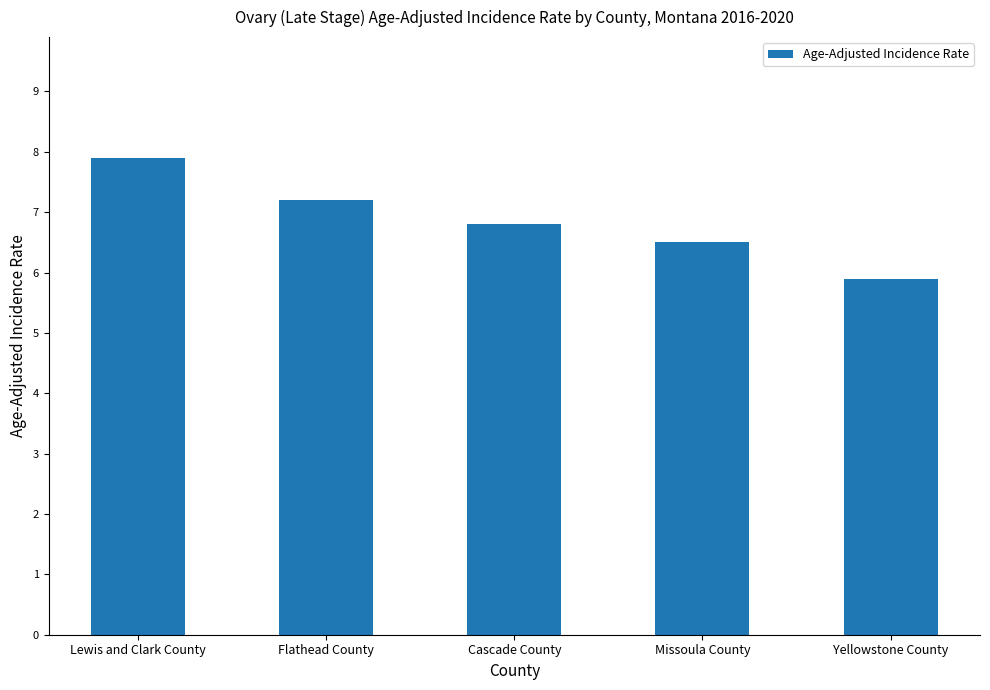

What is the value of the 5th bar from the left?

5.9